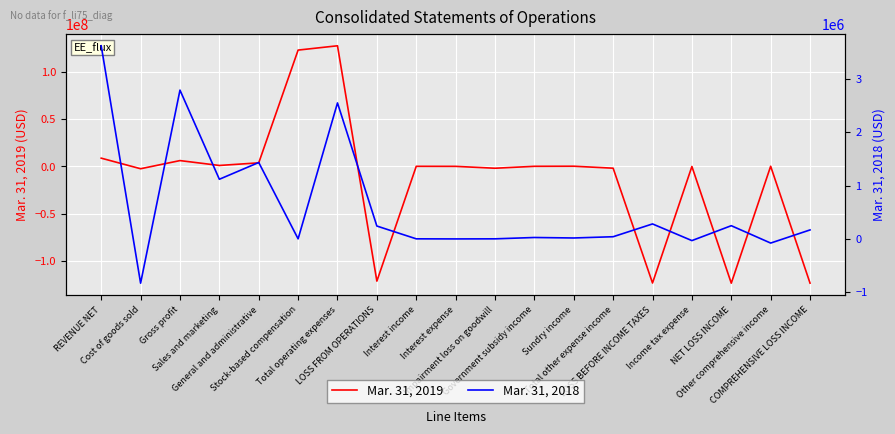

How many lines are shown in the chart?

2